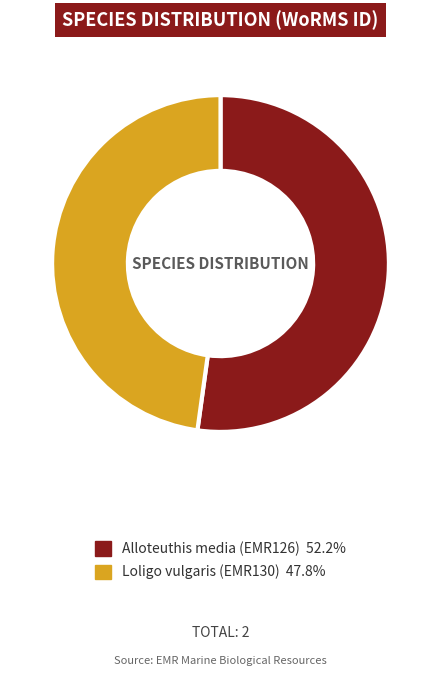

True or false: Alloteuthis media (EMR126) accounts for 42% of the total.

False